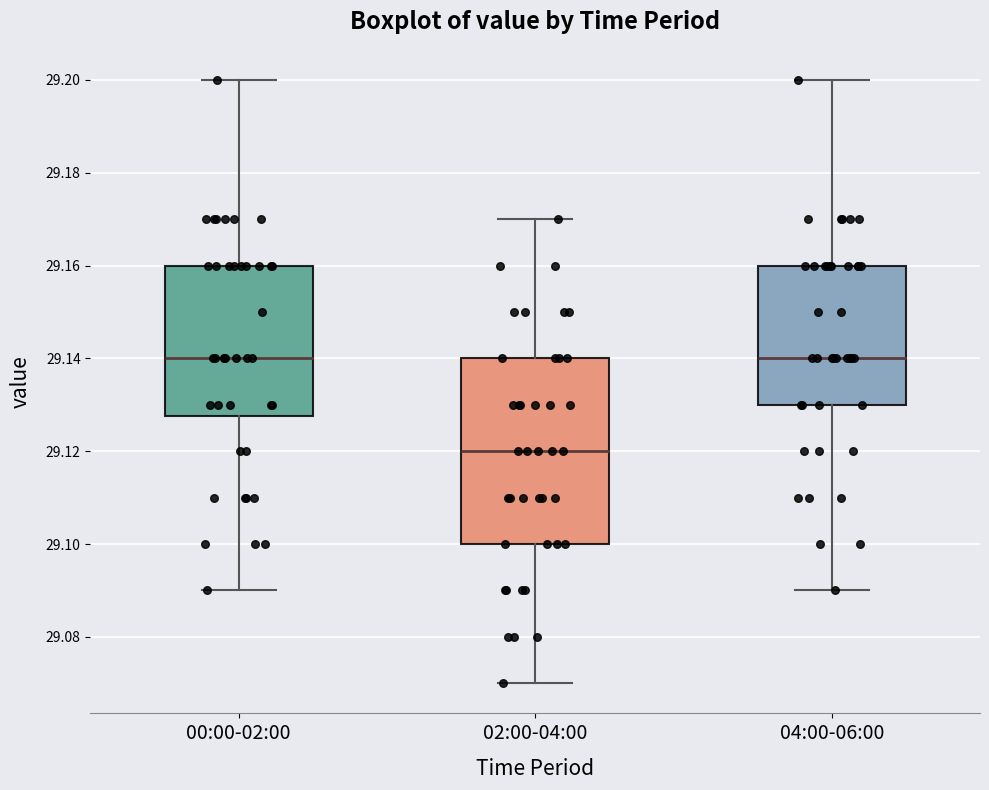

Reading left to right, transcribe this box plot: for each box, give where its median line is, the range the box spans, and where its two whiskers end, as read against the y-axis. The values are not printed on the chart, so give them approximately, as read against the axis.

00:00-02:00: median 29.140, box 29.128 to 29.160, whiskers 29.090 to 29.200
02:00-04:00: median 29.120, box 29.100 to 29.140, whiskers 29.070 to 29.170
04:00-06:00: median 29.140, box 29.130 to 29.160, whiskers 29.090 to 29.200